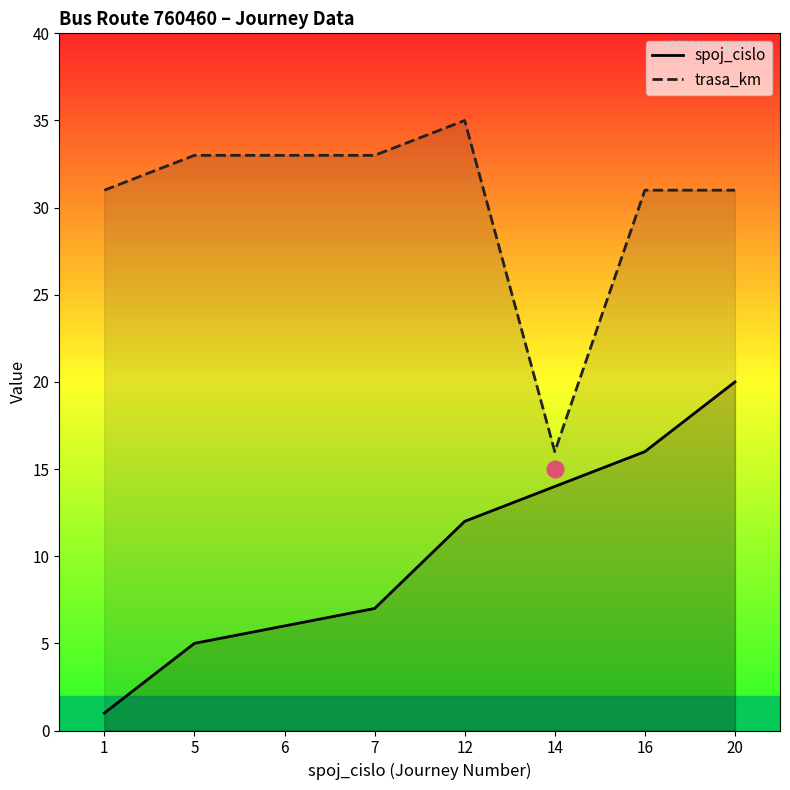

How many trasa_km values are between 31 and 33?

6